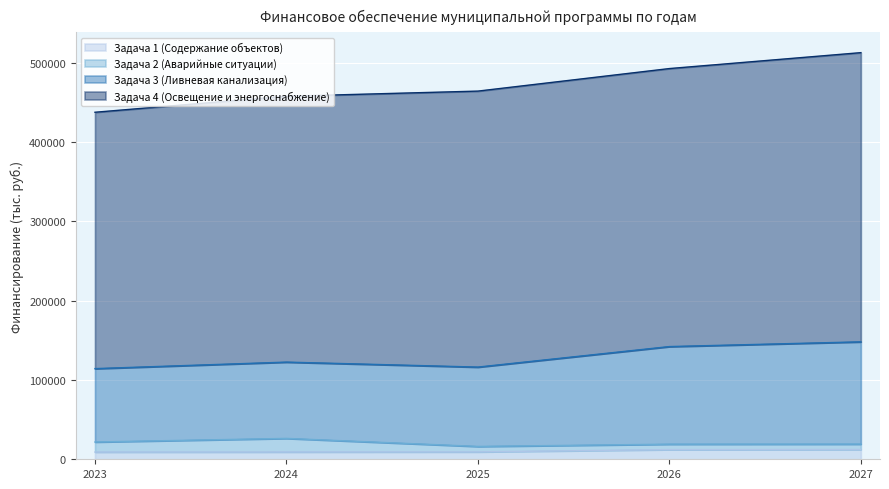

True or false: Задача 3 (Ливневая канализация) and Задача 2 (Аварийные ситуации) cross at least once.

False